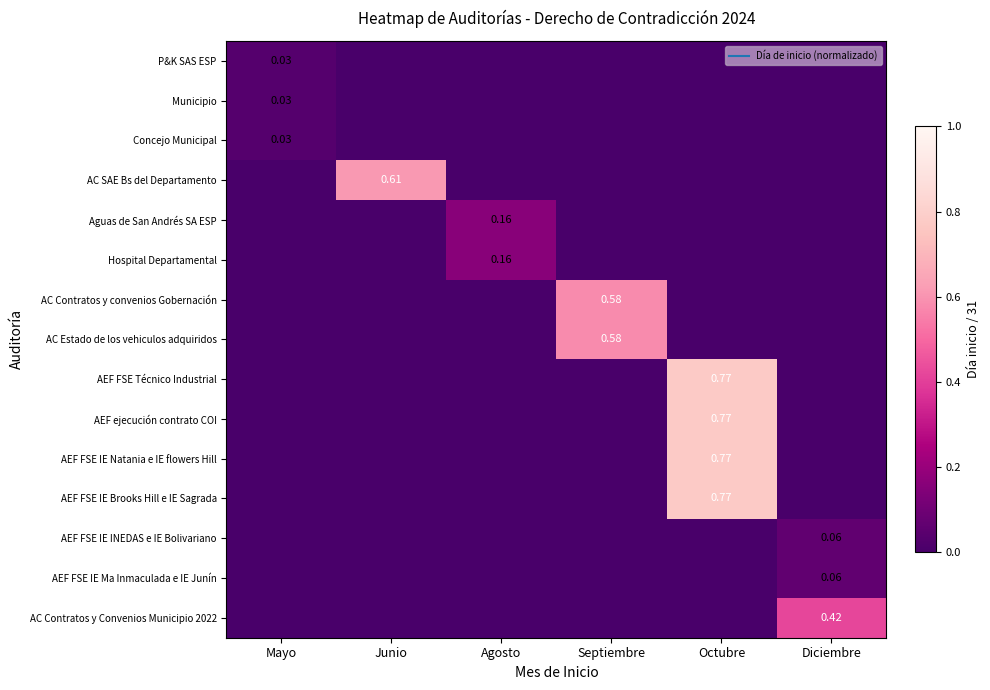

At how many categories does at least one series exceed 0?

6